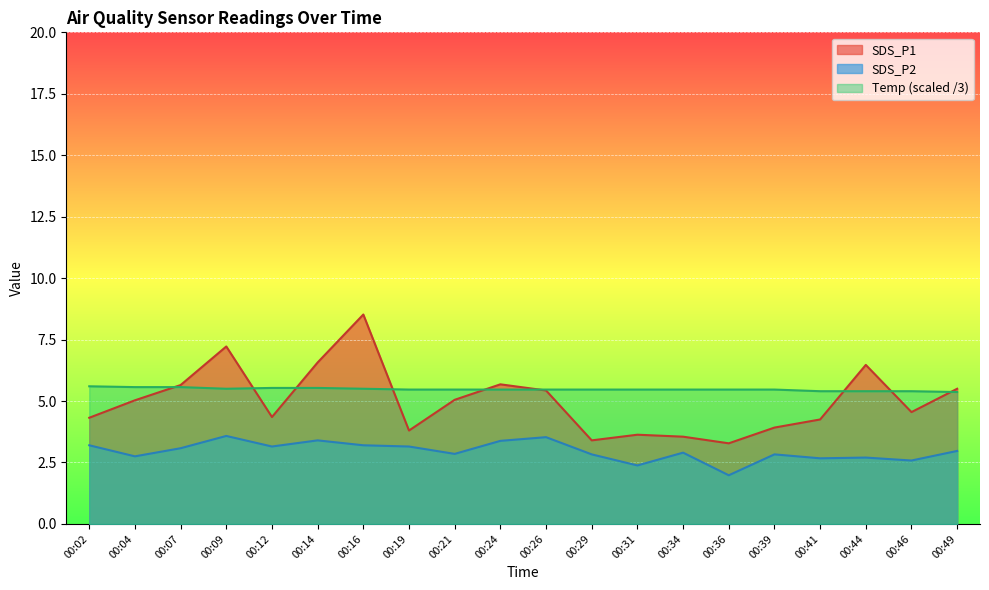

Which series has the largest range (max minus min)?

SDS_P1